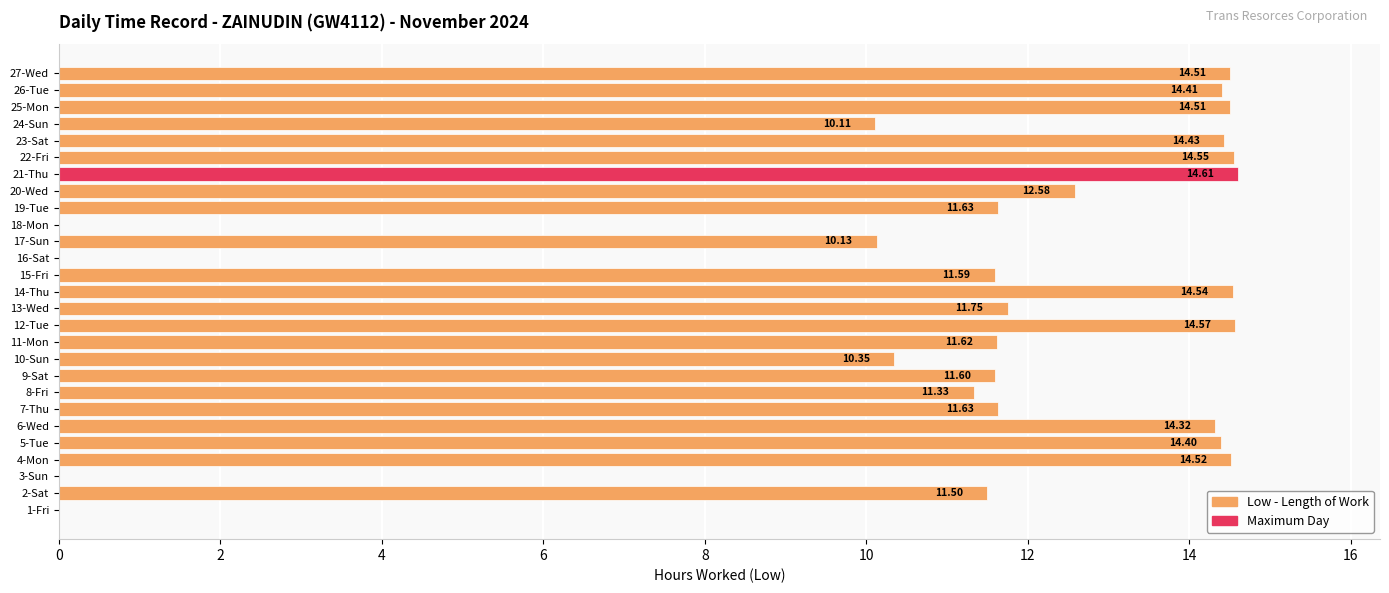

What is the sum of all values?

295.2